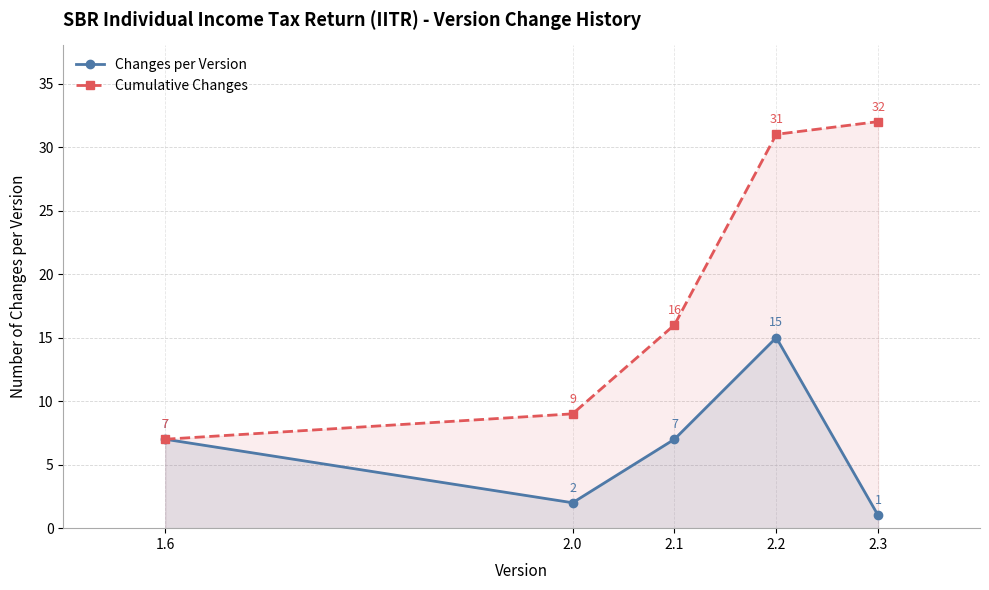

True or false: Cumulative Changes and Changes per Version intersect in this chart.

False